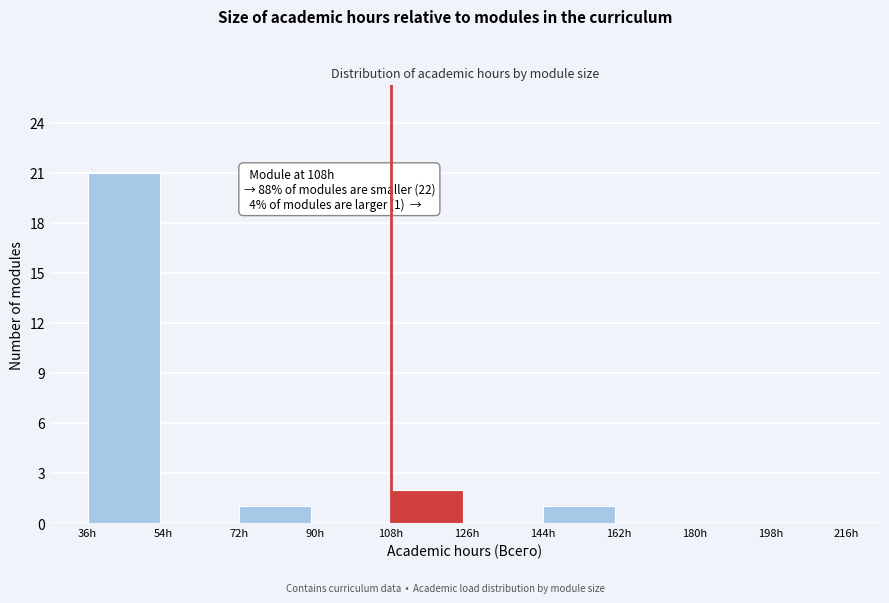

Over which range of the x-axis is the bar tallest?

36 to 54